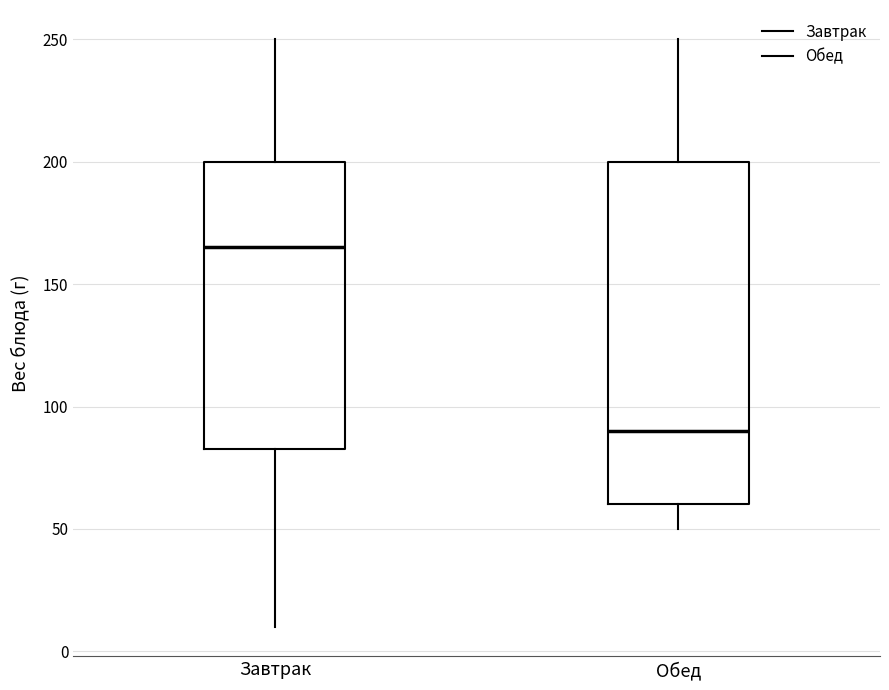

Reading left to right, transcribe this box plot: for each box, give where its median line is, the range the box spans, and where its two whiskers end, as read against the y-axis. The values are not printed on the chart, so give them approximately, as read against the axis.

Завтрак: median 165, box 85 to 200, whiskers 10 to 250
Обед: median 90, box 60 to 200, whiskers 50 to 250